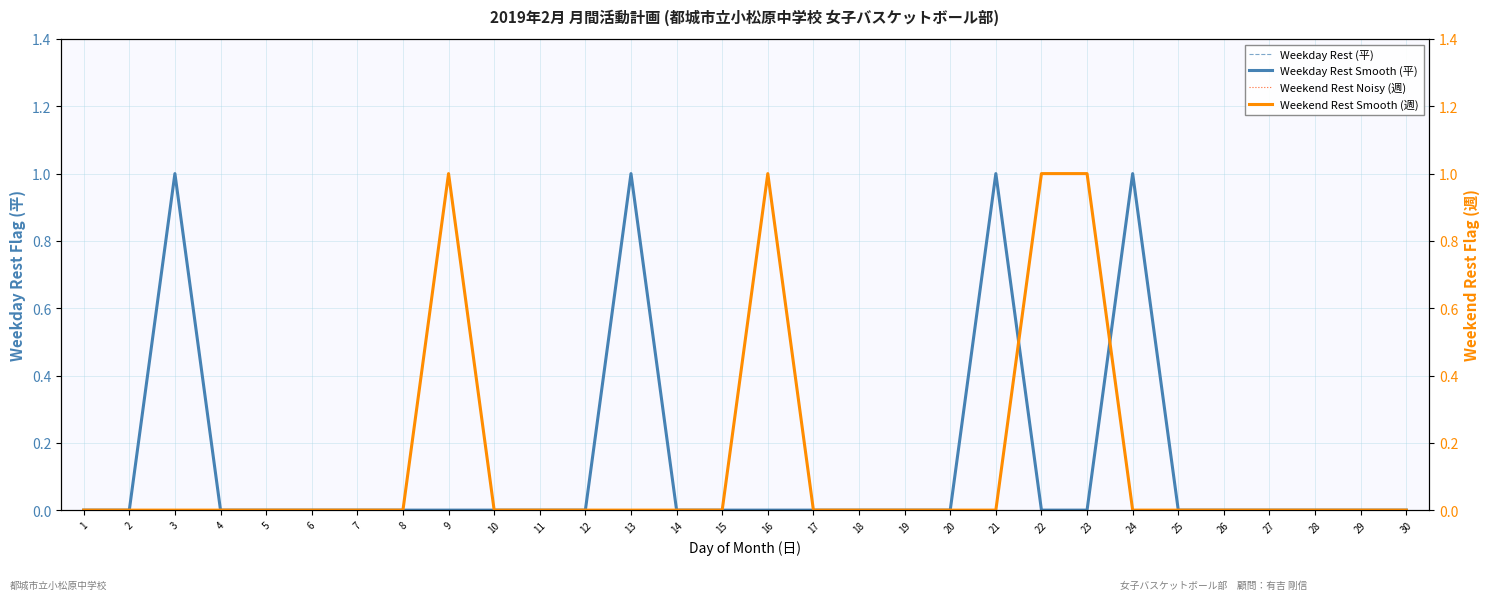

The Weekday Rest (平) series shows 0 at 1. True or false?

False